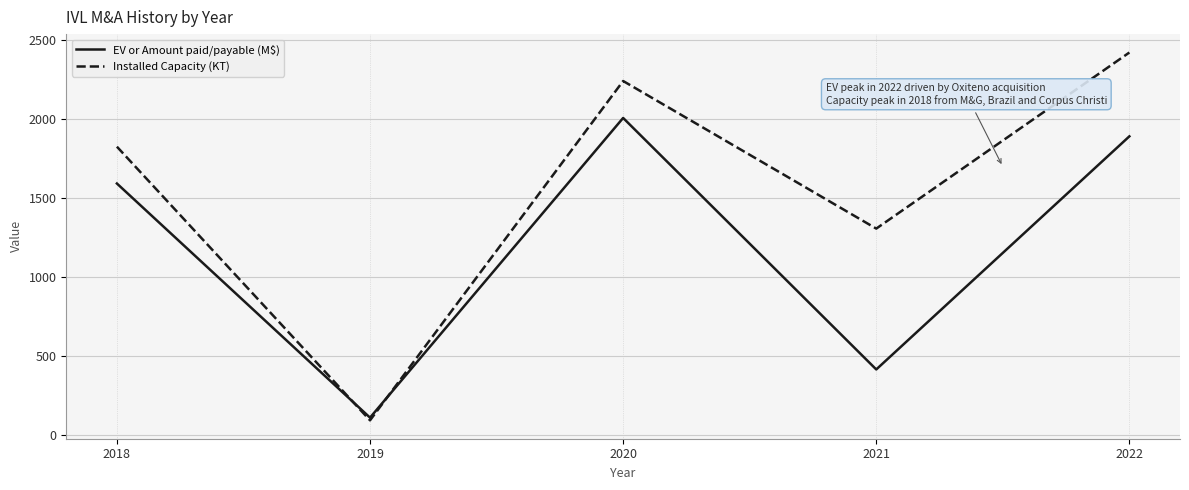

The Installed Capacity (KT) series shows 1826.9 at 2018. True or false?

True